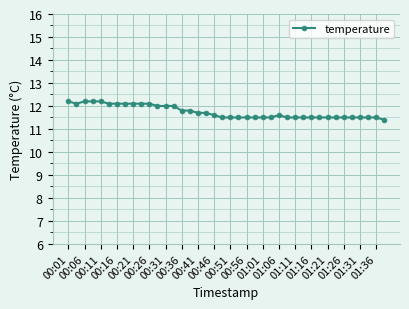

What is the value of the 26th point from the left?

11.5